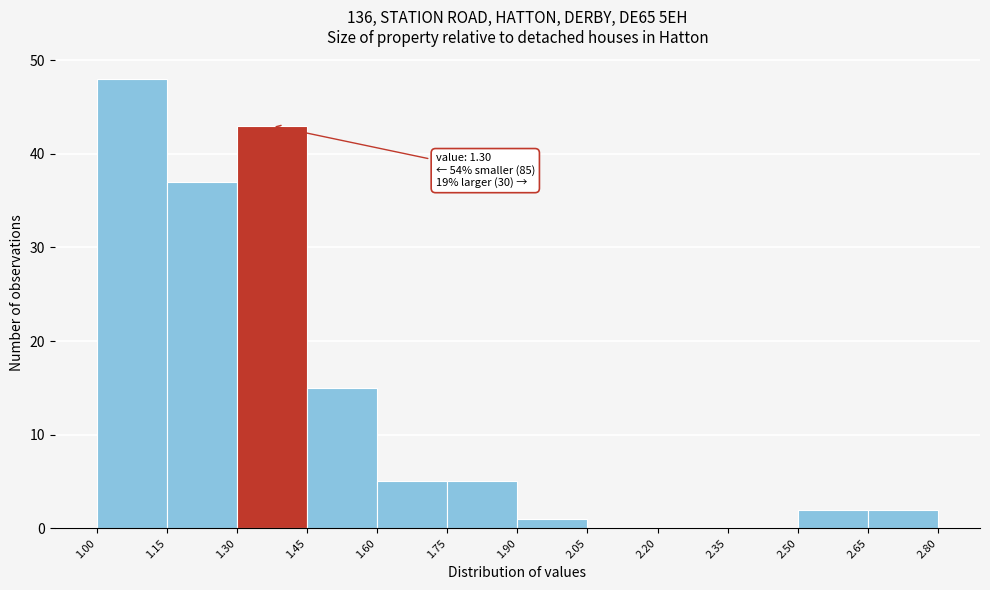

Which range on the x-axis has the tallest bar?

1.00 to 1.15